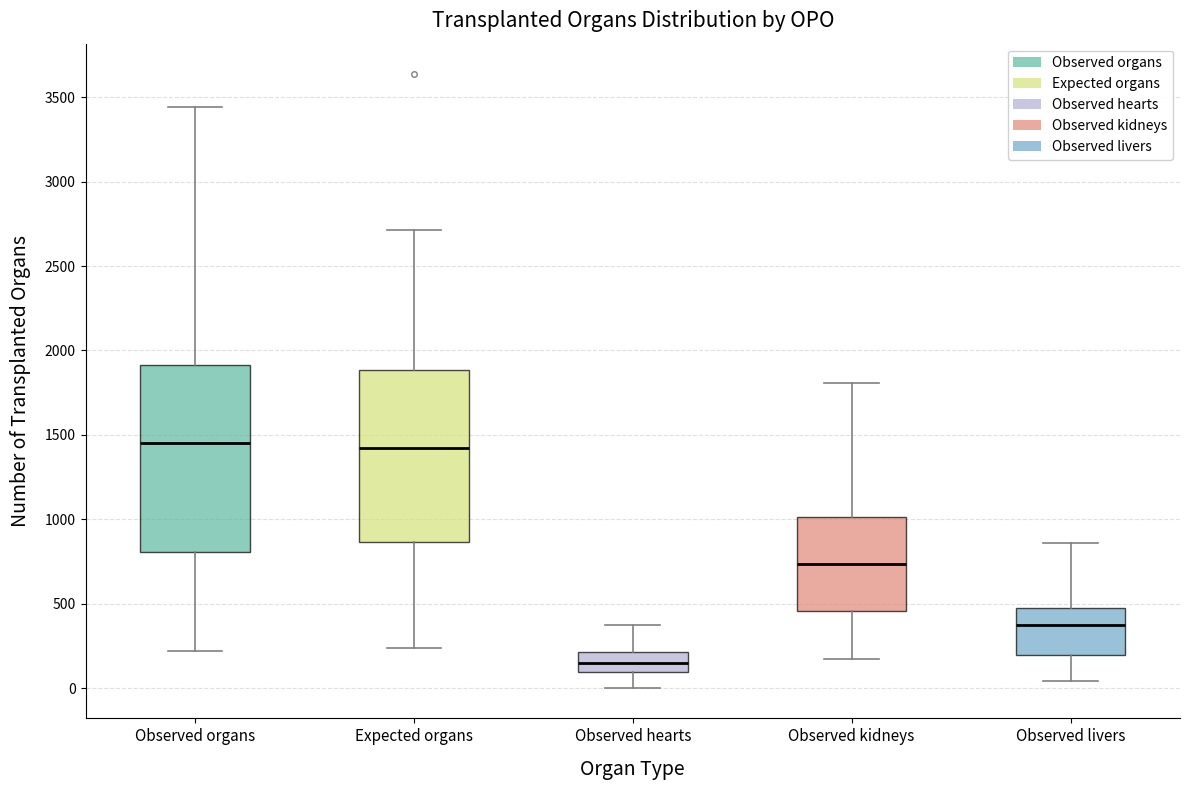

Reading left to right, transcribe this box plot: for each box, give where its median line is, the range the box spans, and where its two whiskers end, as read against the y-axis. The values are not printed on the chart, so give them approximately, as read against the axis.

Observed organs: median 1450, box 800 to 1900, whiskers 200 to 3450
Expected organs: median 1400, box 850 to 1900, whiskers 250 to 2700
Observed hearts: median 150, box 100 to 200, whiskers 0 to 350
Observed kidneys: median 750, box 450 to 1000, whiskers 150 to 1800
Observed livers: median 350, box 200 to 450, whiskers 50 to 850